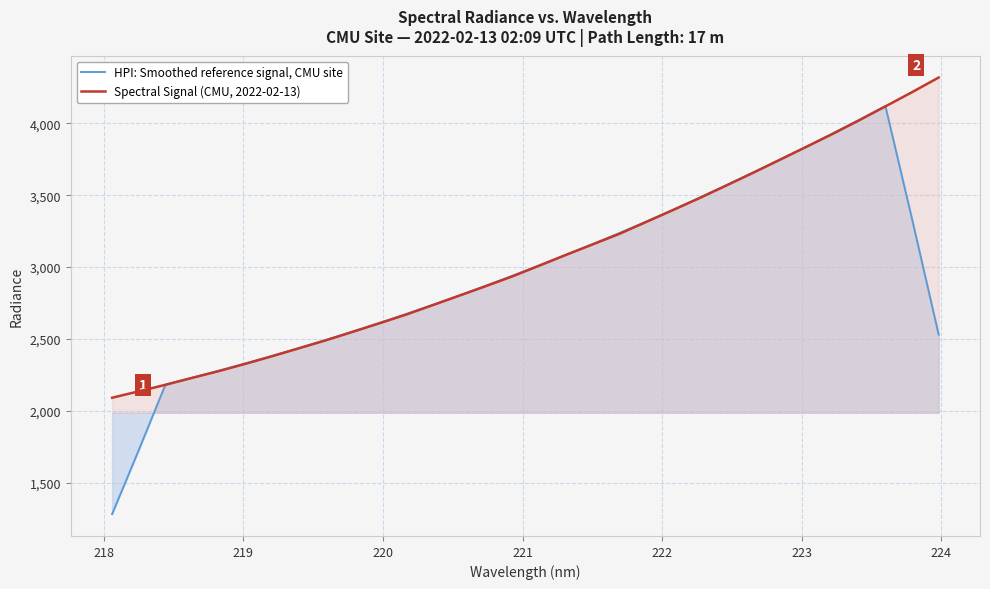

Which series has the largest range (max minus min)?

HPI: Smoothed reference signal, CMU site